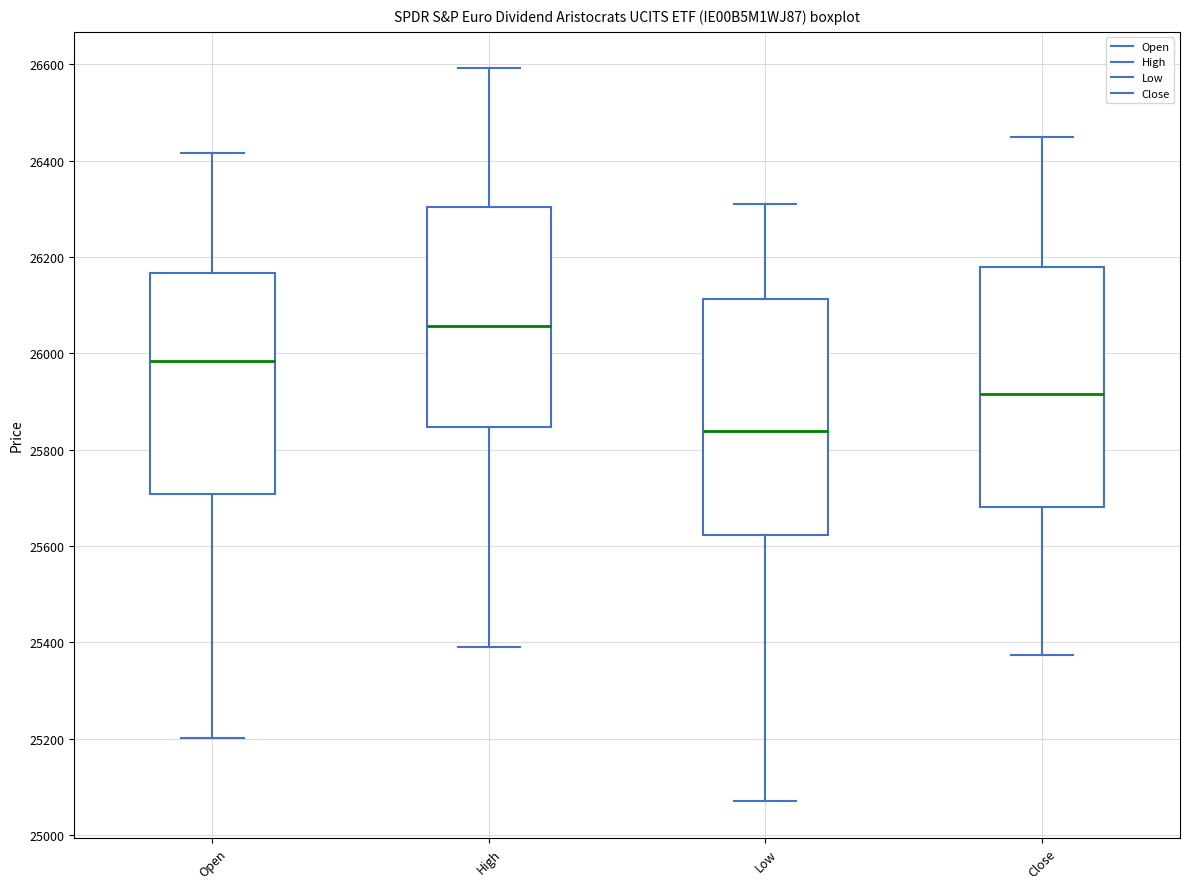

Reading left to right, transcribe this box plot: for each box, give where its median line is, the range the box spans, and where its two whiskers end, as read against the y-axis. The values are not printed on the chart, so give them approximately, as read against the axis.

Open: median 25980, box 25700 to 26160, whiskers 25200 to 26420
High: median 26060, box 25840 to 26300, whiskers 25400 to 26600
Low: median 25840, box 25620 to 26120, whiskers 25080 to 26300
Close: median 25920, box 25680 to 26180, whiskers 25380 to 26440